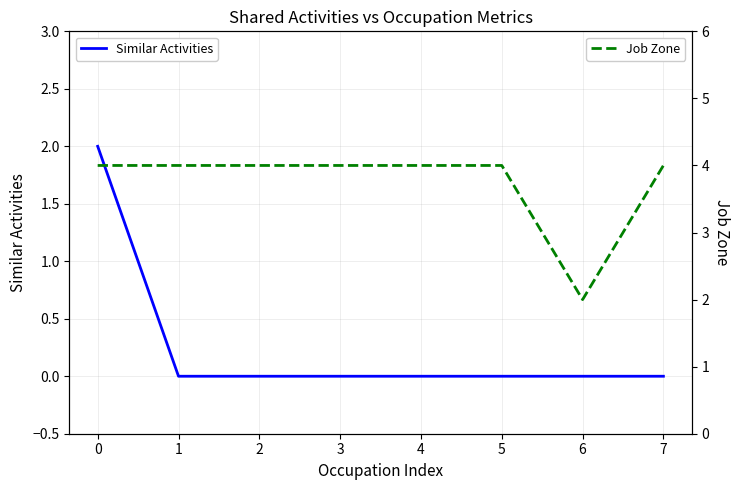

Is it true that Similar Activities equals 0 at 3?

True